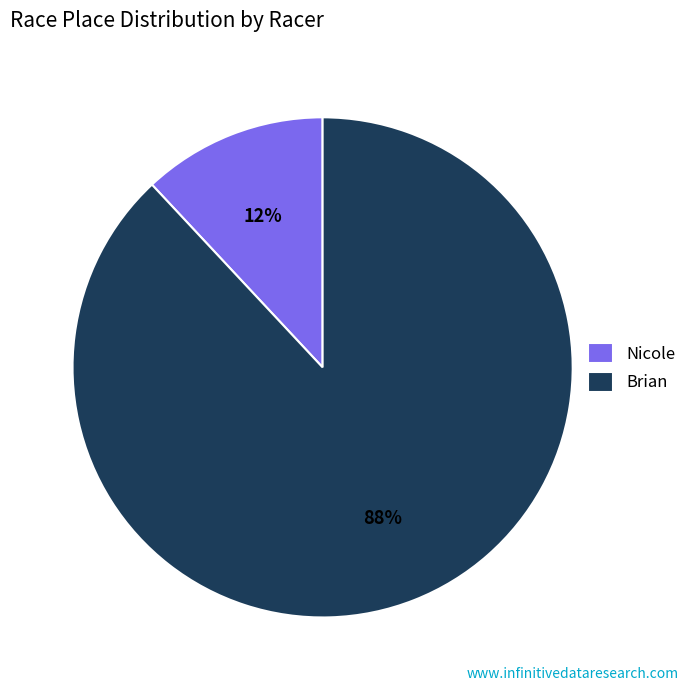

To the nearest percent, what is the difference between the Brian and Nicole slice percentages?

76%